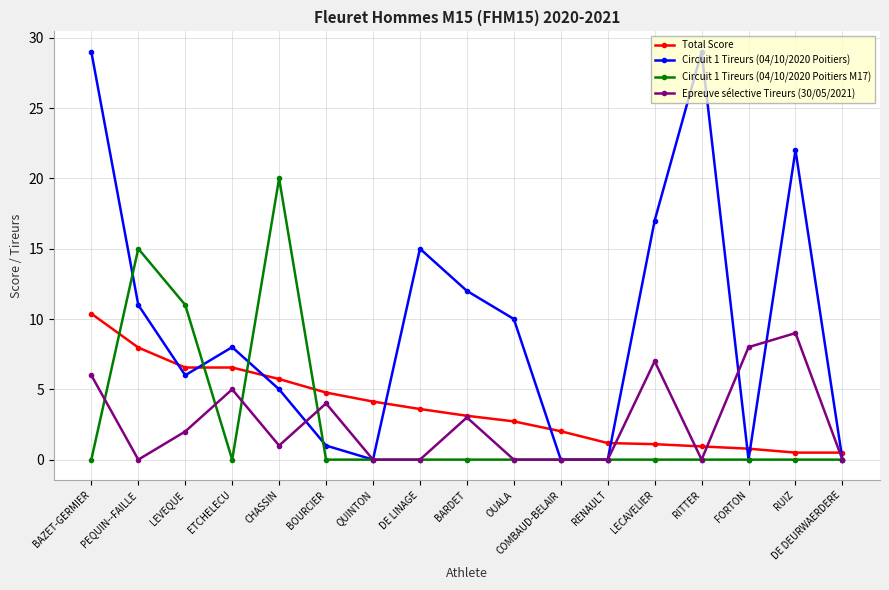

Is this an area chart (filled region under the line)?

No